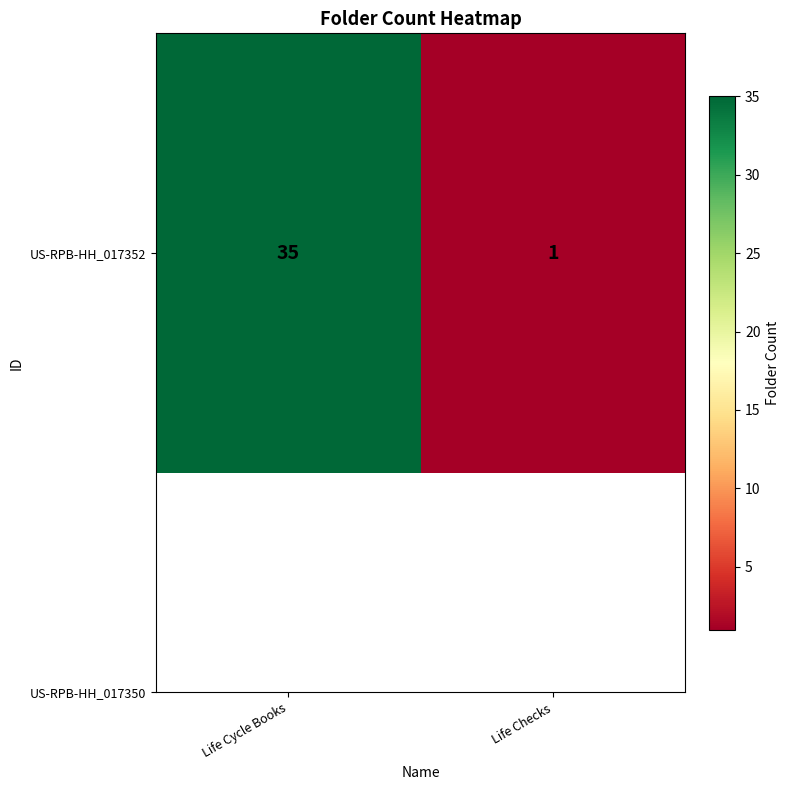

List the labels in order of value, largest first.

Life Cycle Books, Life Checks